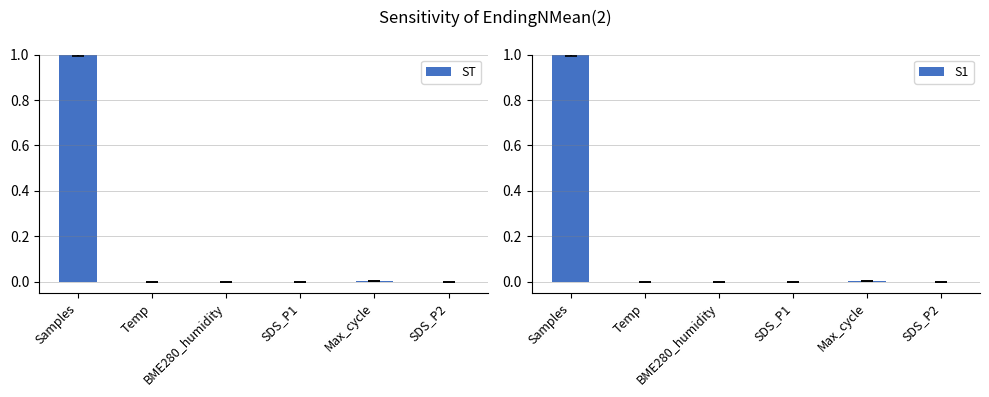

Which category has the highest value in the ST series?

Samples